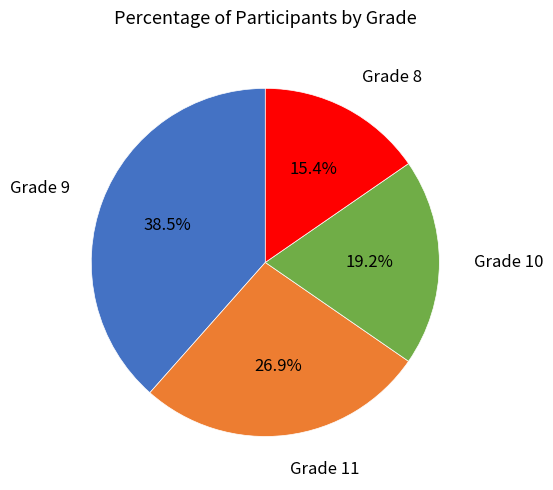

How many slices are in this pie chart?

4